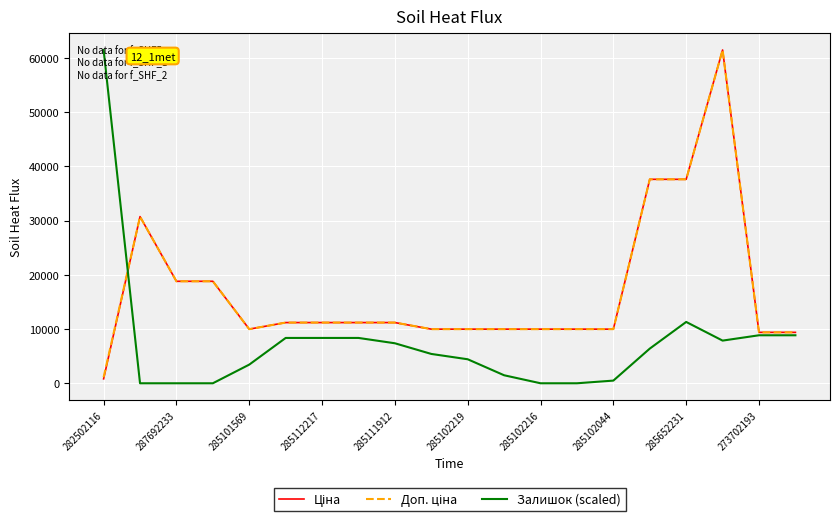

What is the maximum value shown in the chart?

61434.3